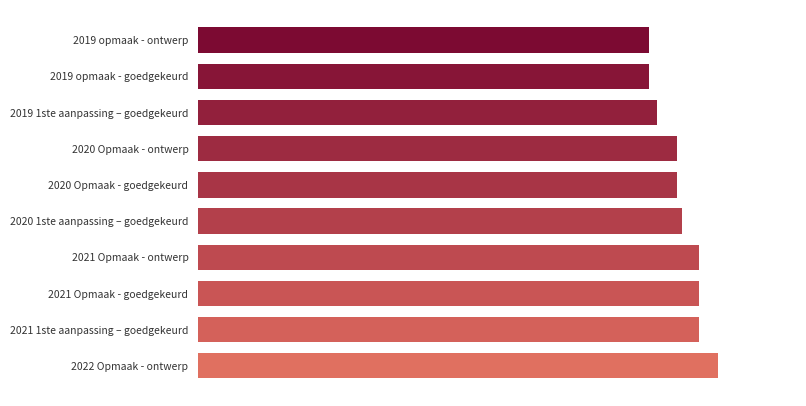

What is the average value?

3949820